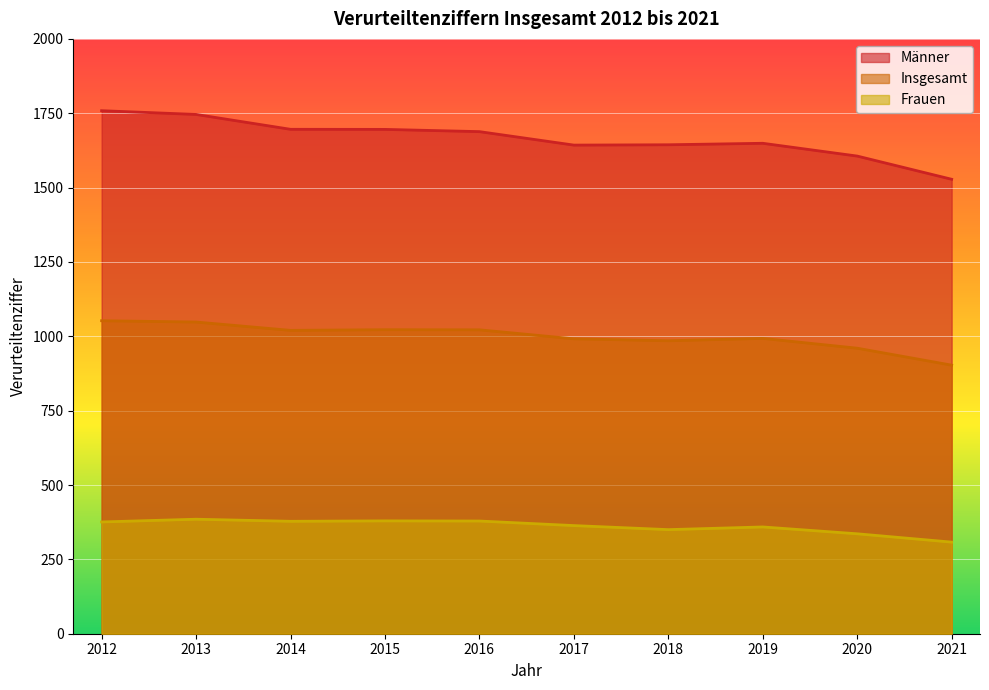

Rank the series at 2013 from highest to lowest value.

Männer, Insgesamt, Frauen